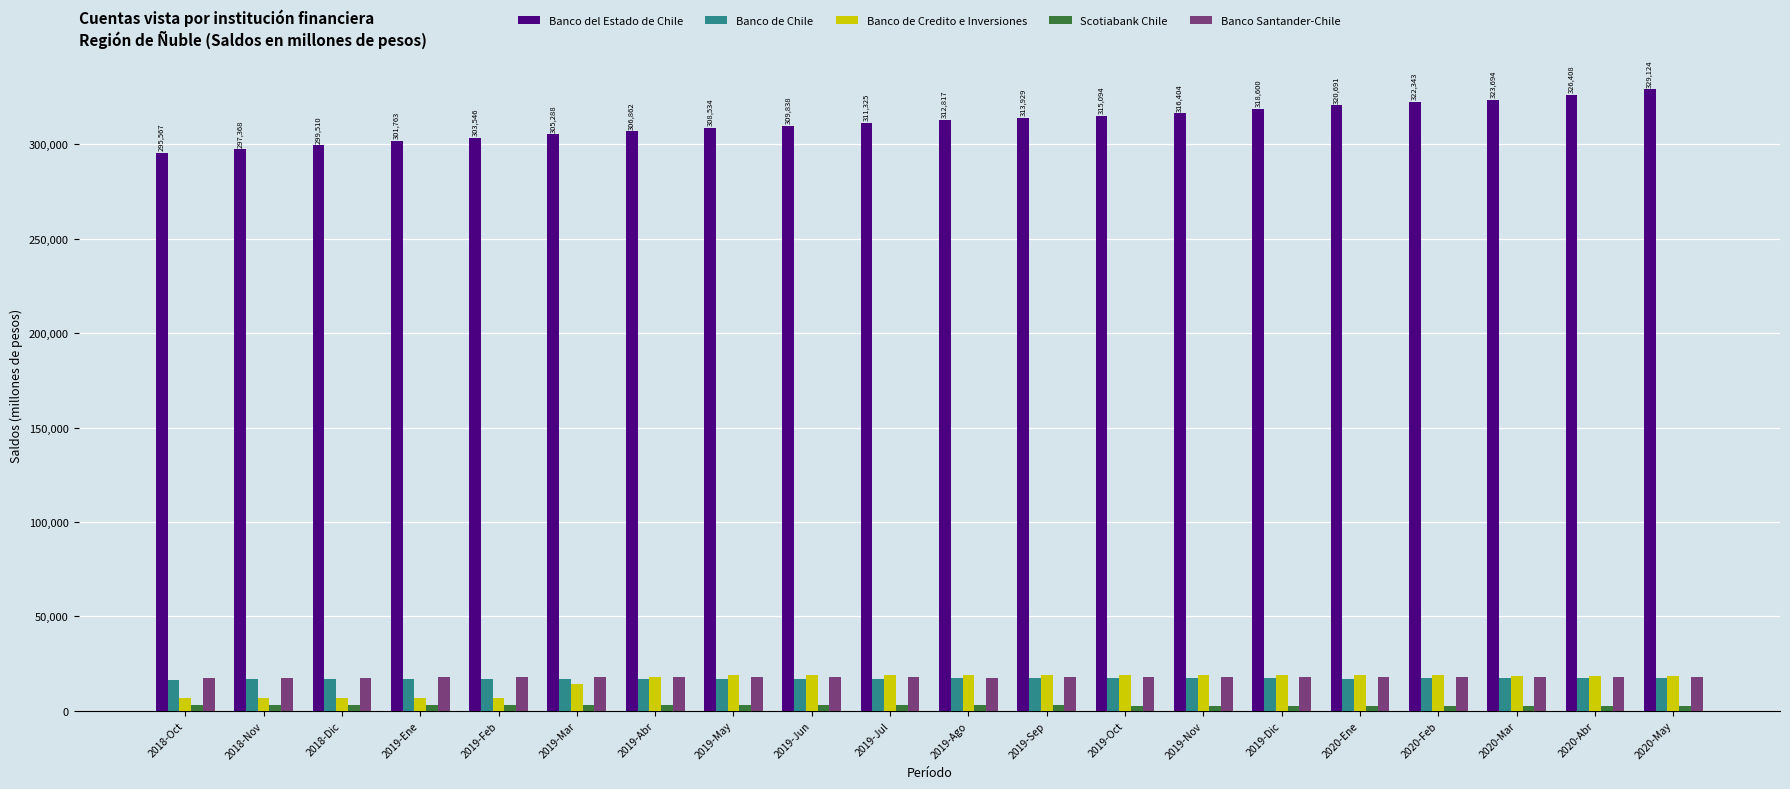

Which series has the largest total across all categories?

Banco del Estado de Chile